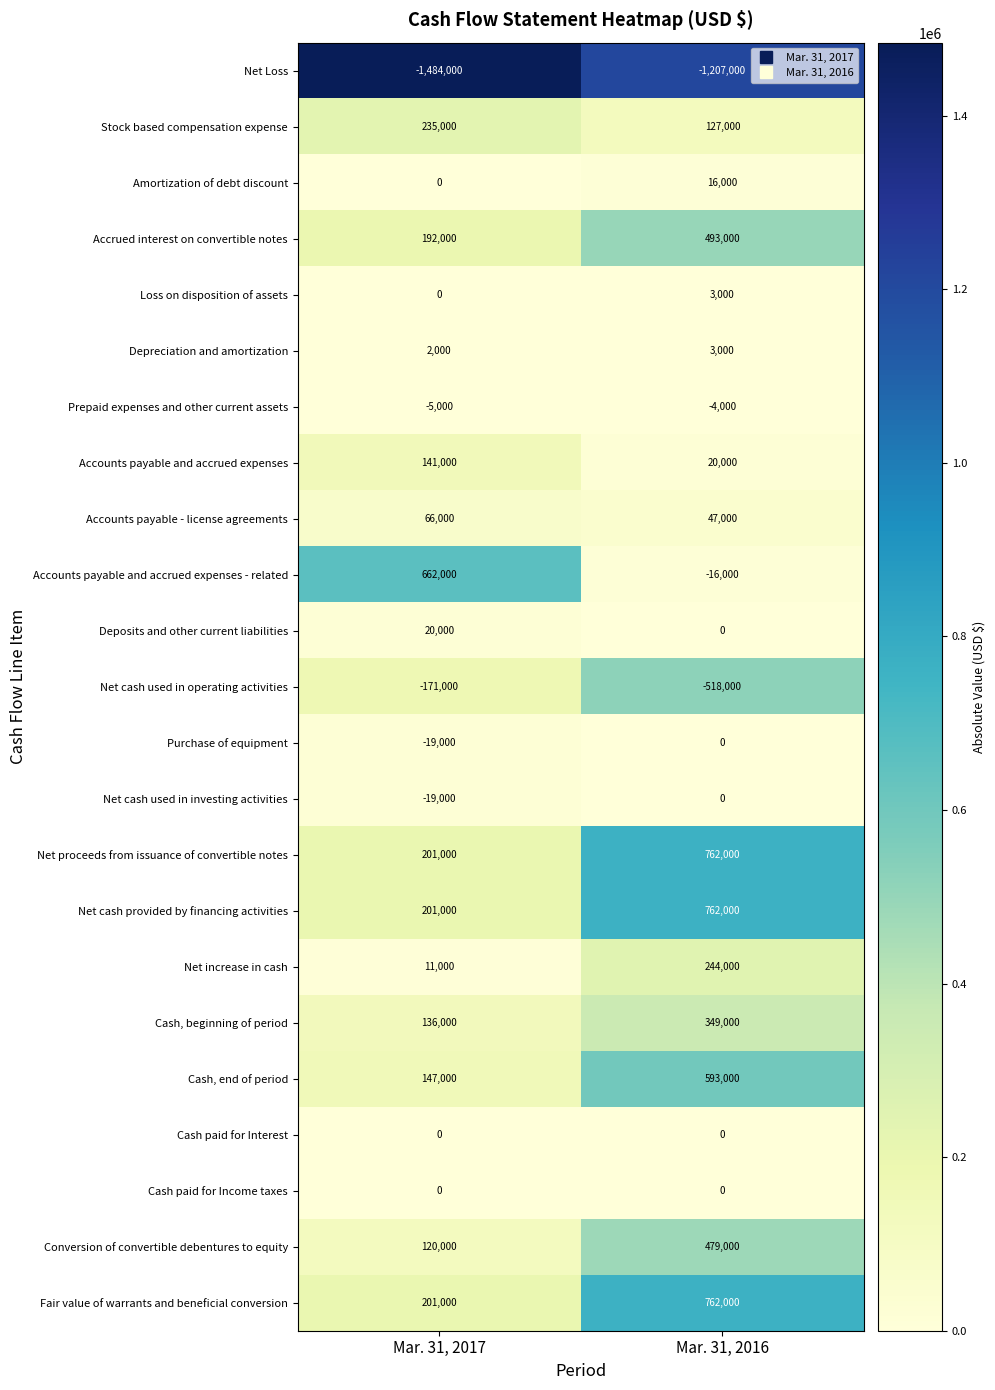

Is it true that Cash, beginning of period equals 545711 at Mar. 31, 2016?

False